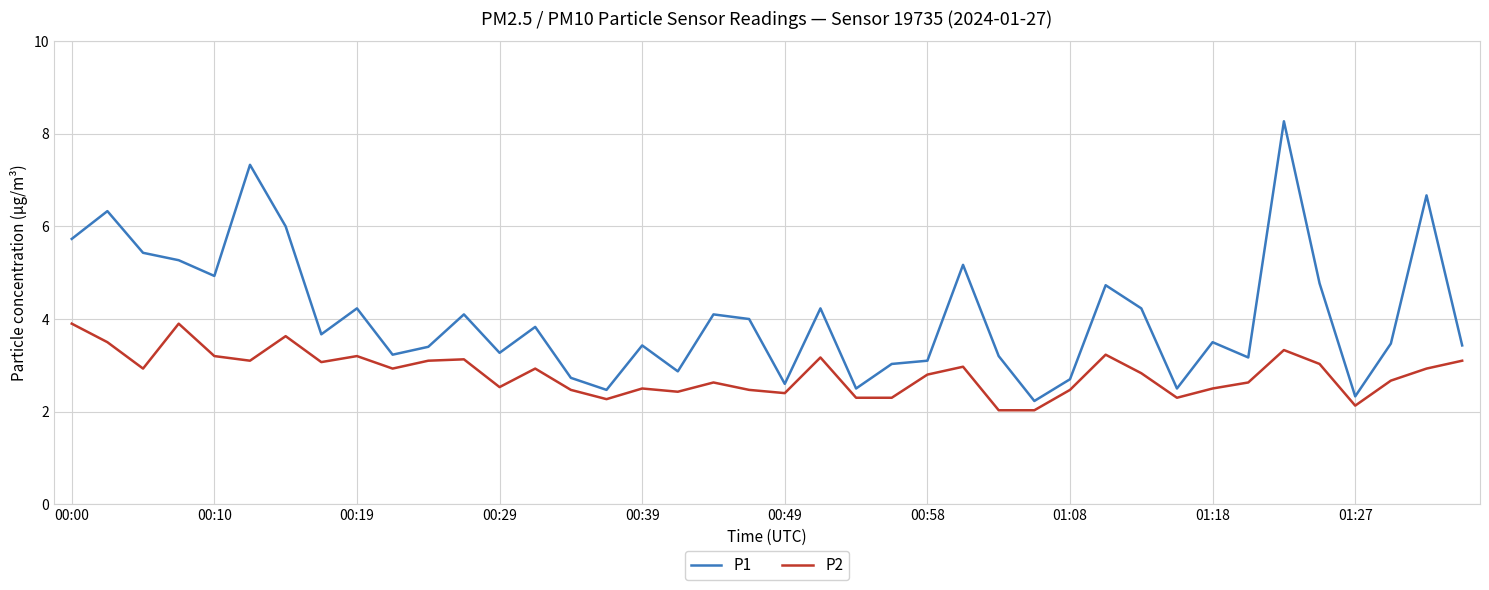

Rank the series by their maximum value, from lowest to highest.

P2, P1